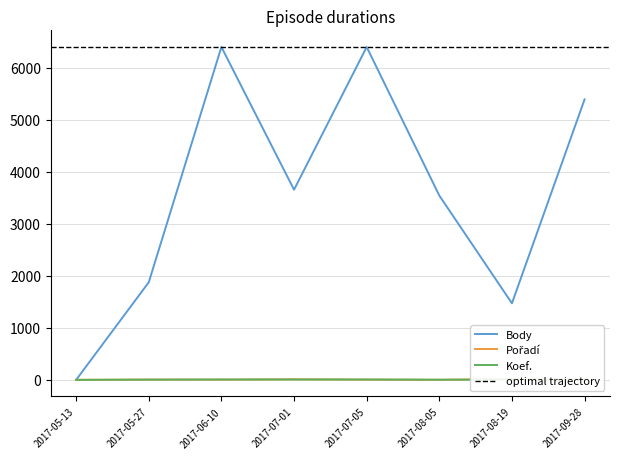

Which has a higher value, 2017-07-05 or 2017-06-10?

2017-07-05